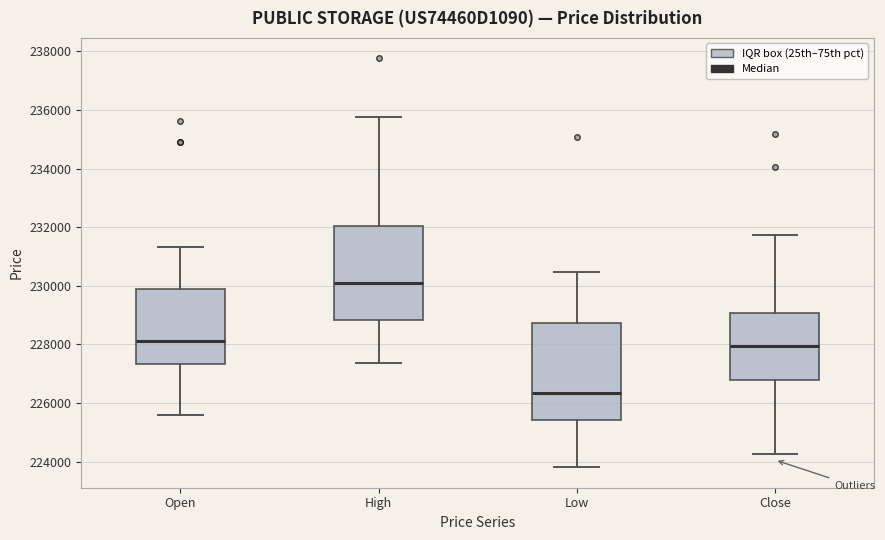

Where does the lower whisker of the box for High end on the y-axis? The values are not printed on the chart, so give them approximately, as read against the axis.

227400